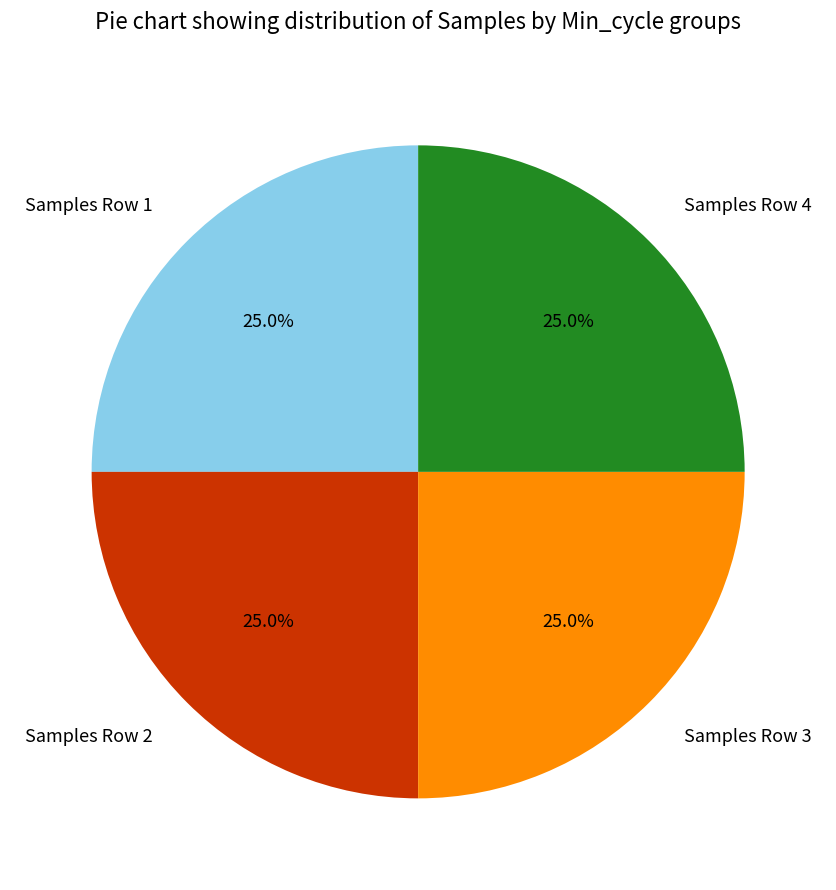

Approximately how many times larger is the value at Samples Row 4 compared to Samples Row 2?

1.0